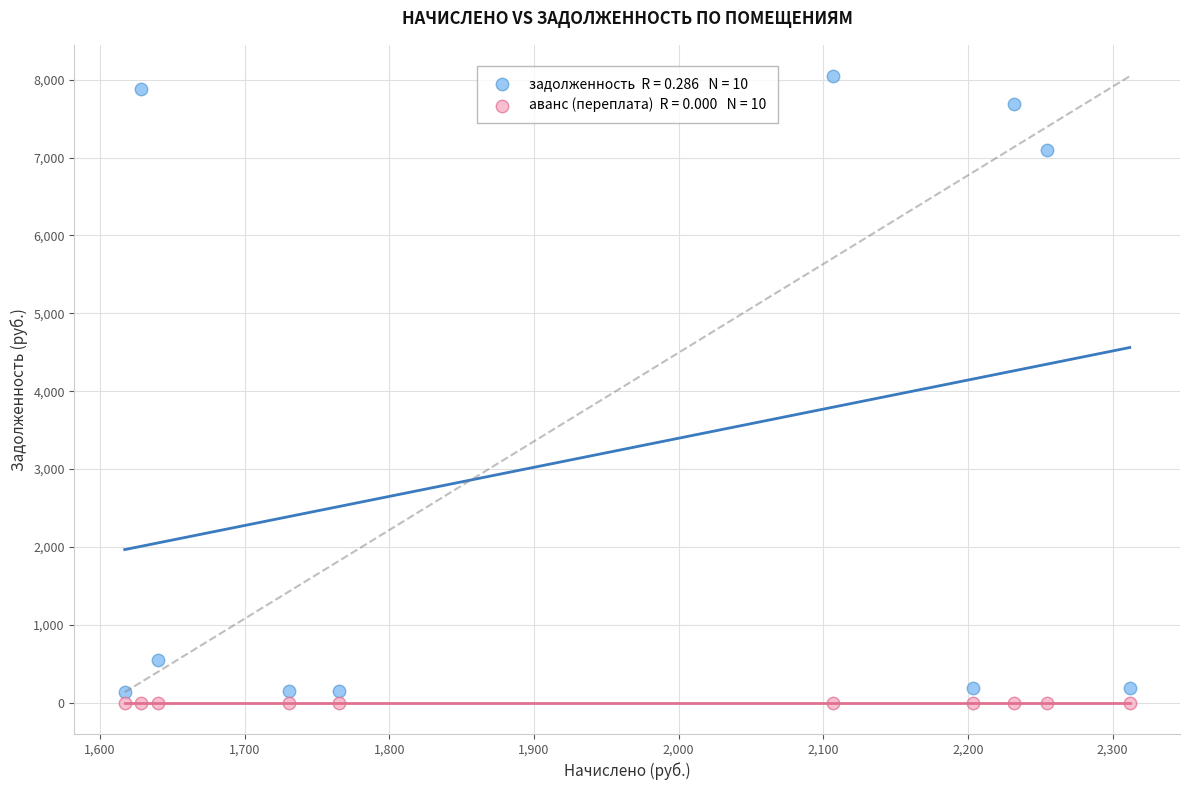

Across all series, what Y value is closest to 4022?

7094.6